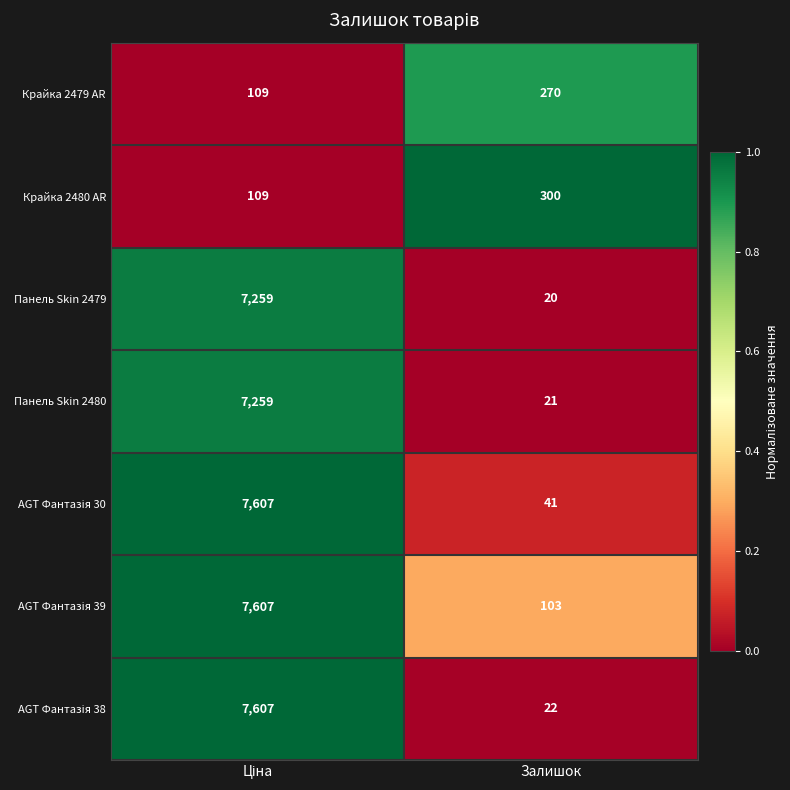

What is the spread (max minus min) of values at Залишок?

280